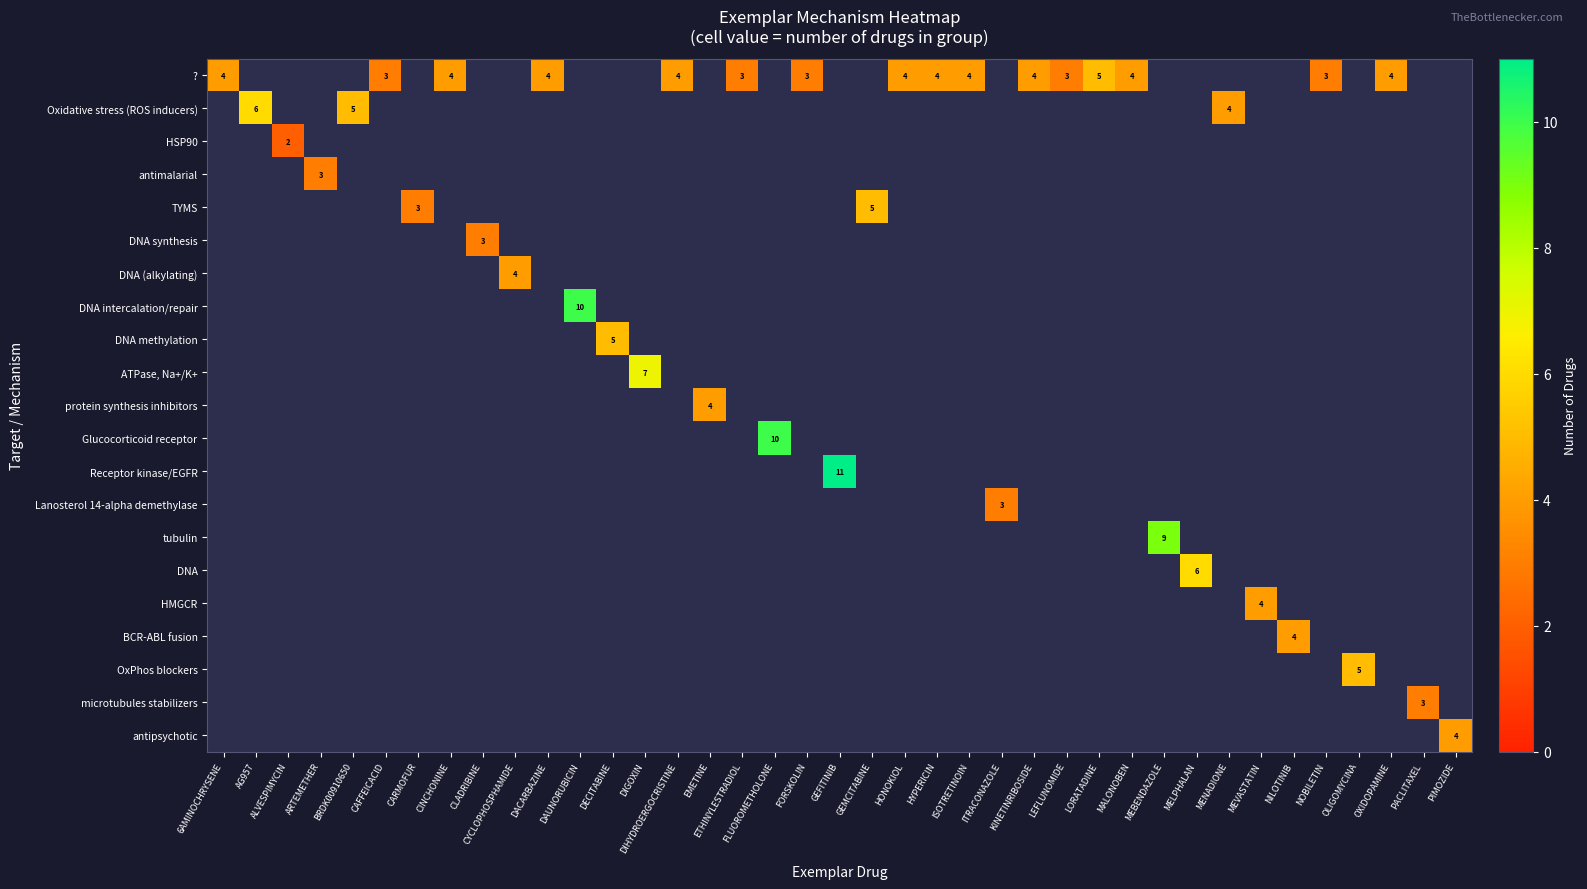

At how many categories does at least one series exceed 9?

3